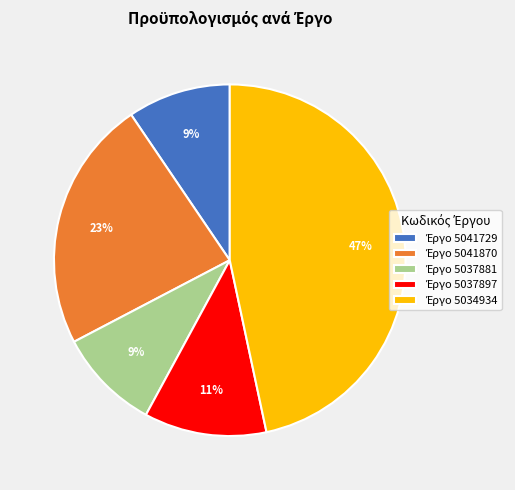

Is there a majority slice in this chart?

No